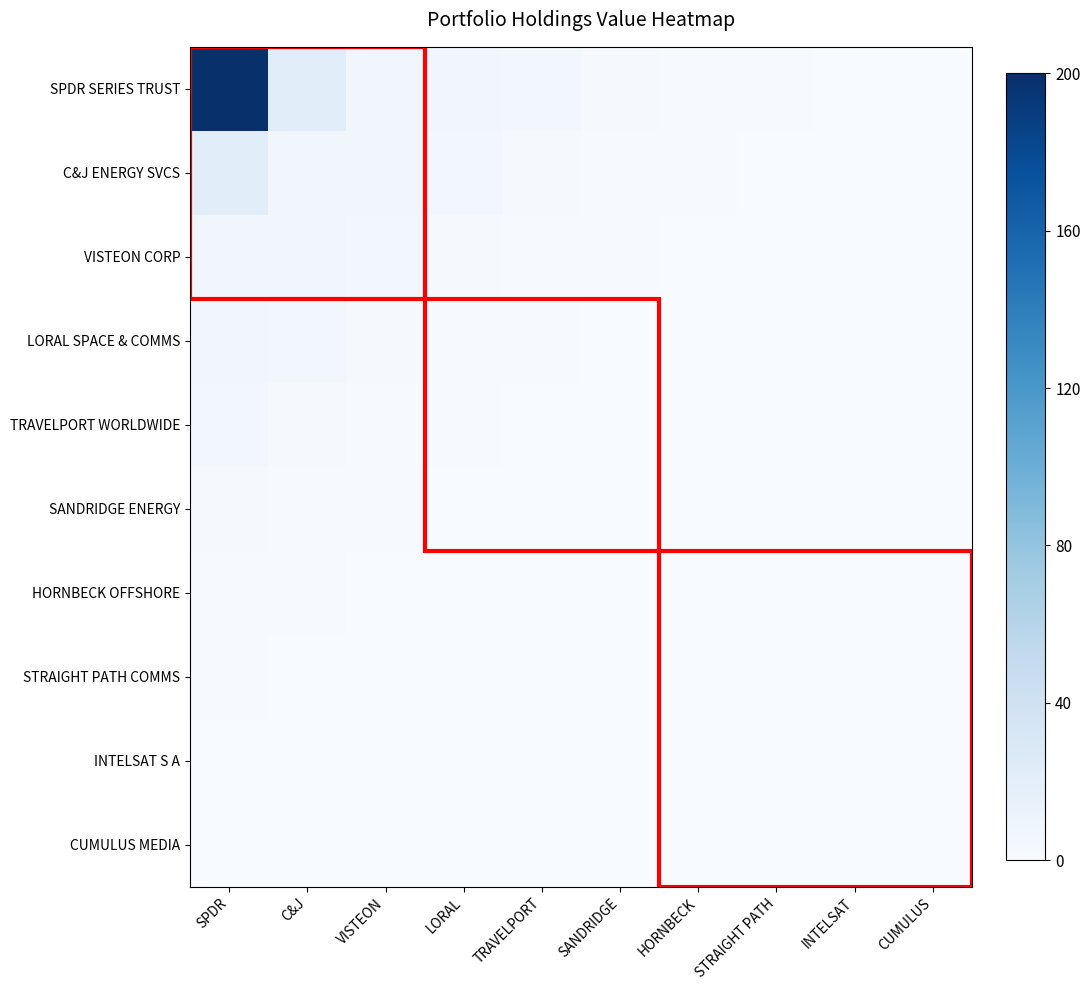

At C&J, list the series in order from largest to smallest.

SPDR SERIES TRUST, C&J ENERGY SVCS, VISTEON CORP, LORAL SPACE & COMMS, TRAVELPORT WORLDWIDE, SANDRIDGE ENERGY, HORNBECK OFFSHORE, STRAIGHT PATH COMMS, INTELSAT S A, CUMULUS MEDIA